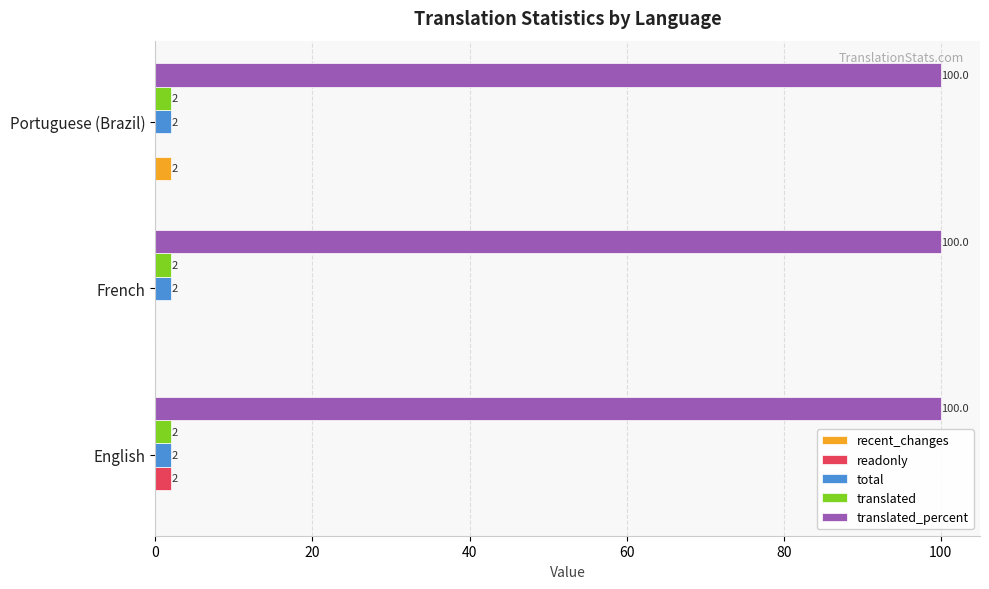

What is the sum of all translated values?

6